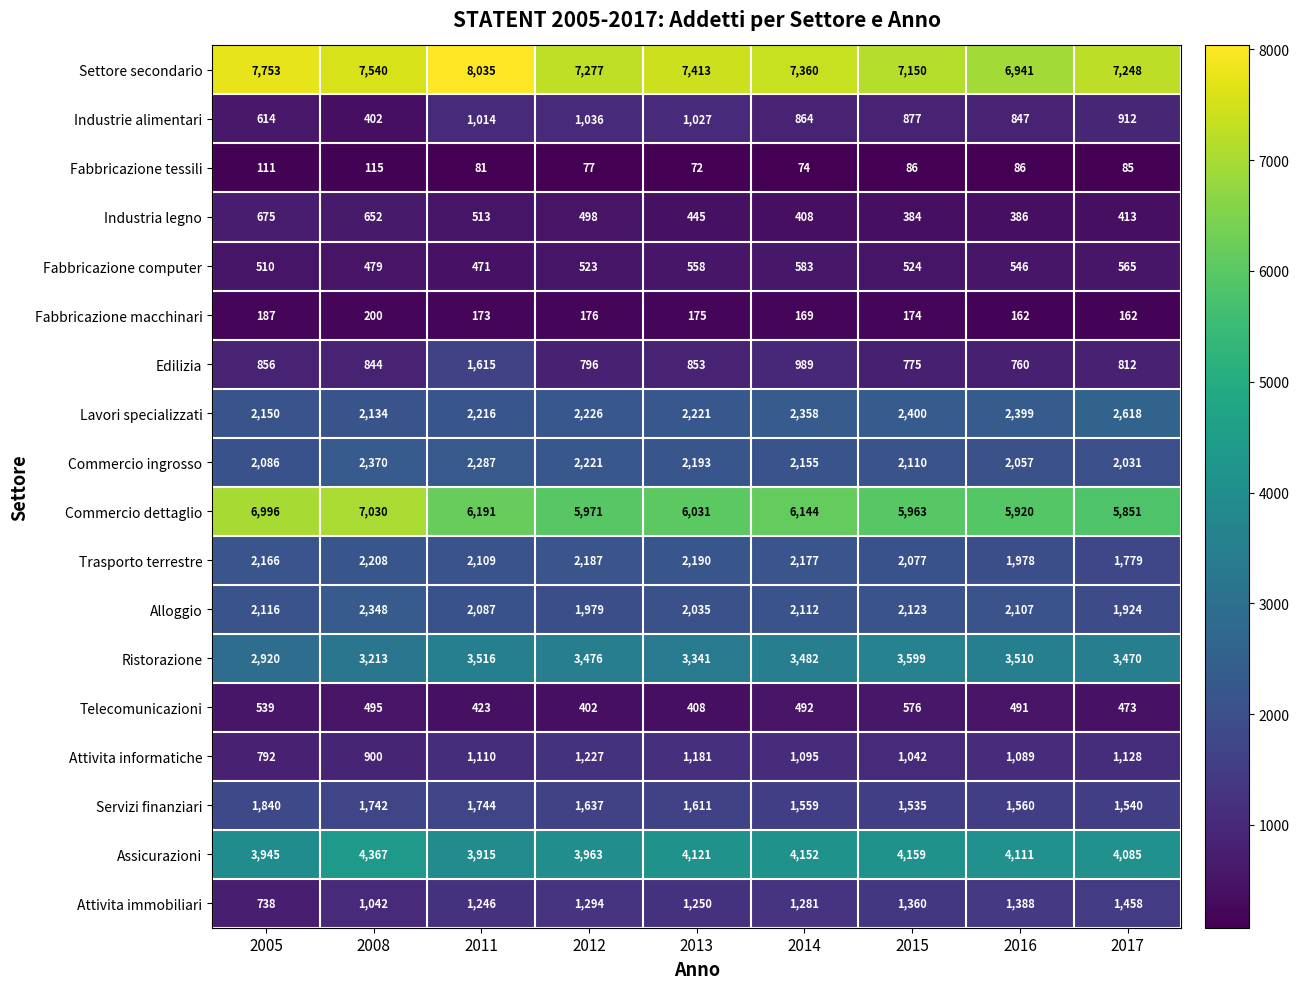

Count the number of data series in this chart.

18